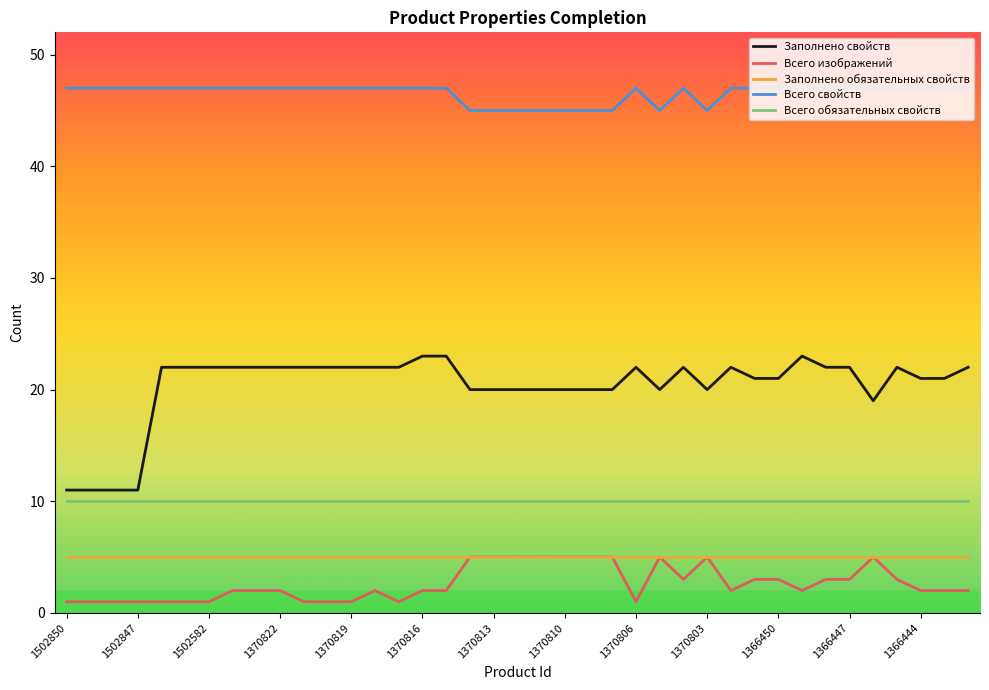

Which series has the largest total across all categories?

Всего свойств